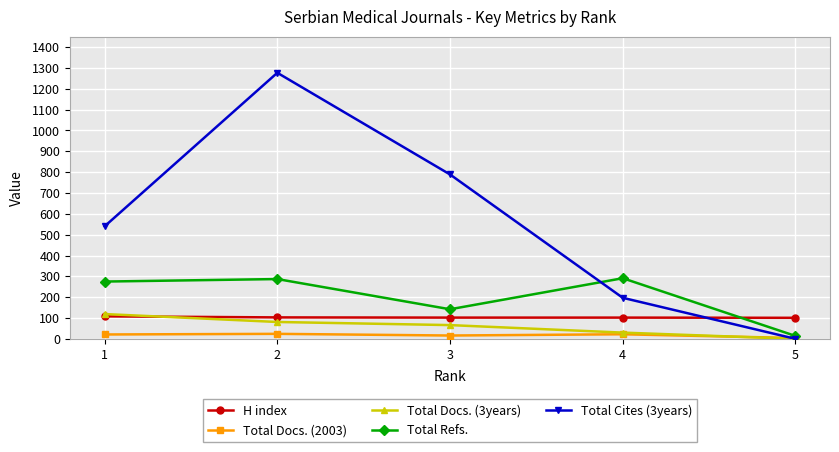

At how many categories does at least one series exceed 131?

4